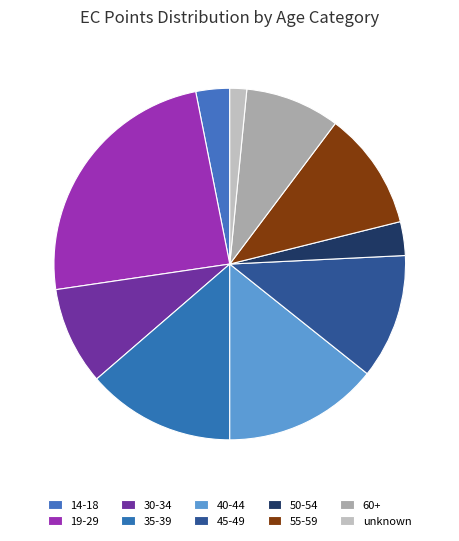

Does any single category account for the majority?

No